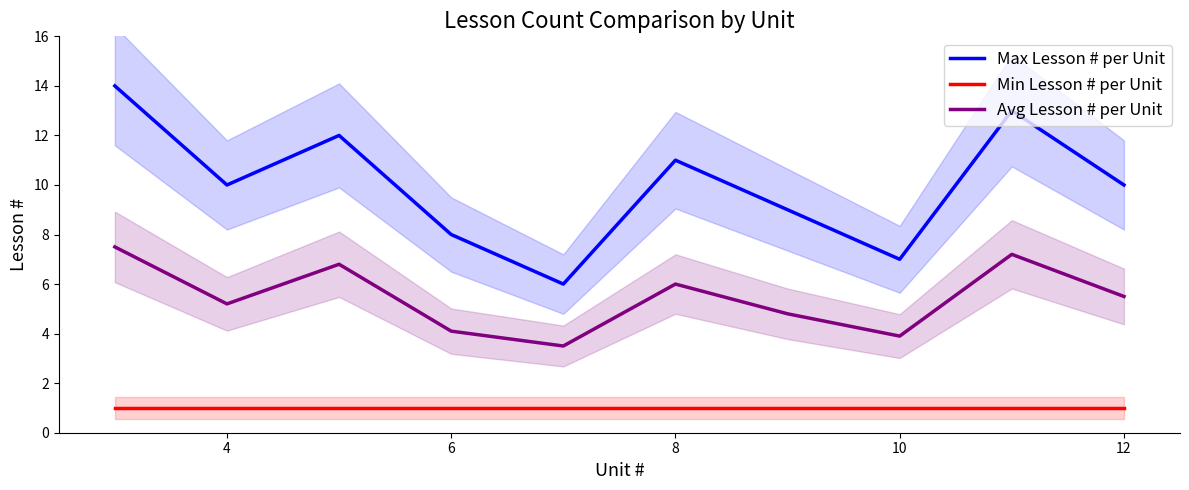

The value of Min Lesson # per Unit at 8 is 1.8. True or false?

False